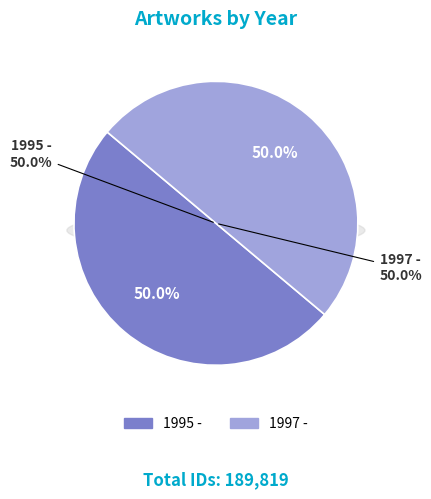

Is the sum of 1995 - and 1997 - greater than half?

Yes